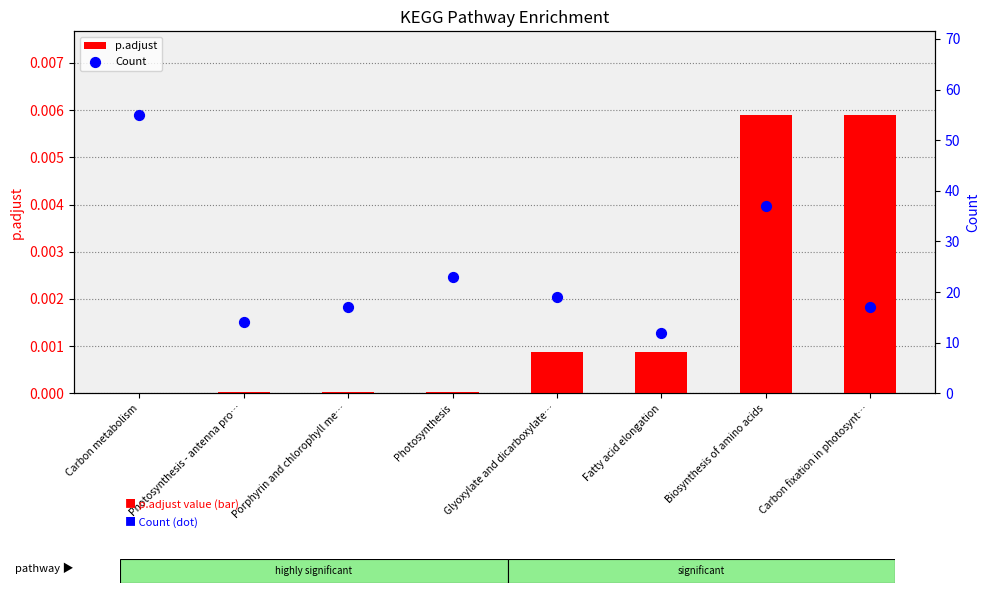

At how many categories does at least one series exceed 39?

1